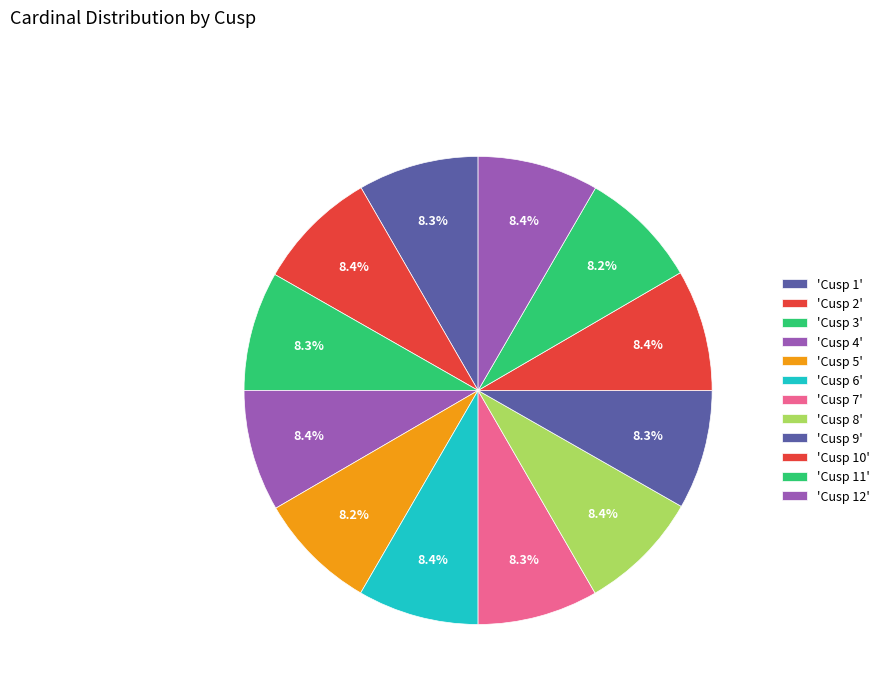

To the nearest percent, what is the average slice percentage?

8%